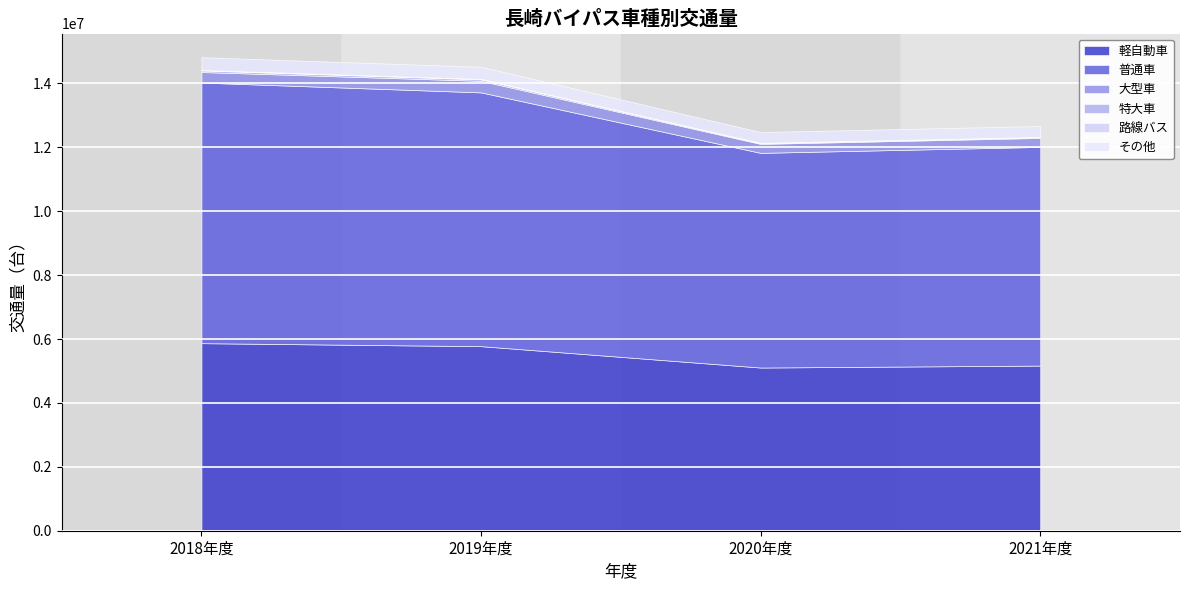

Where is the first local maximum for 大型車?

2019年度